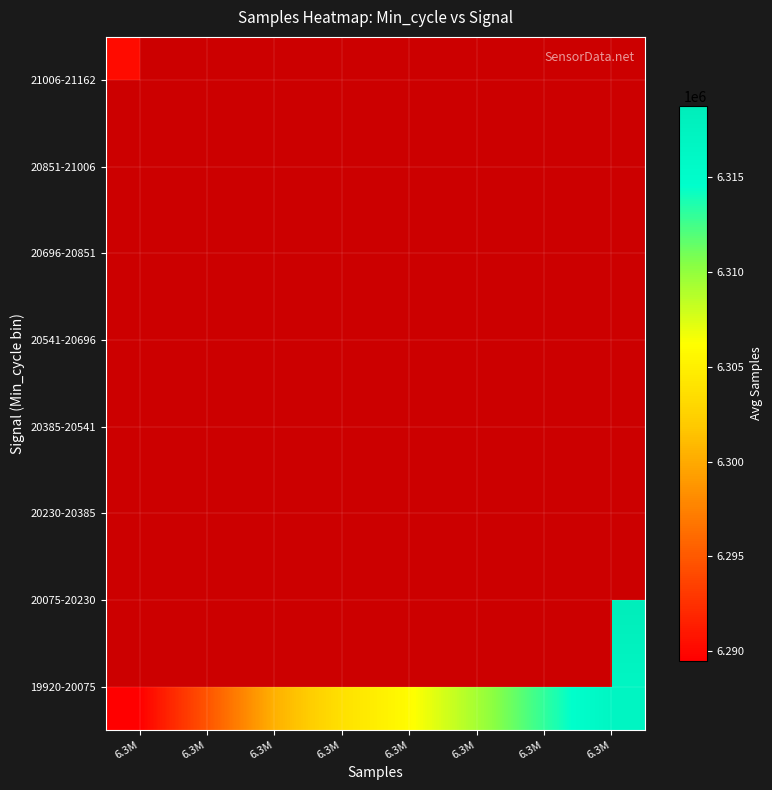

What is the difference between the highest and lowest values at 6.3M?

3438.0